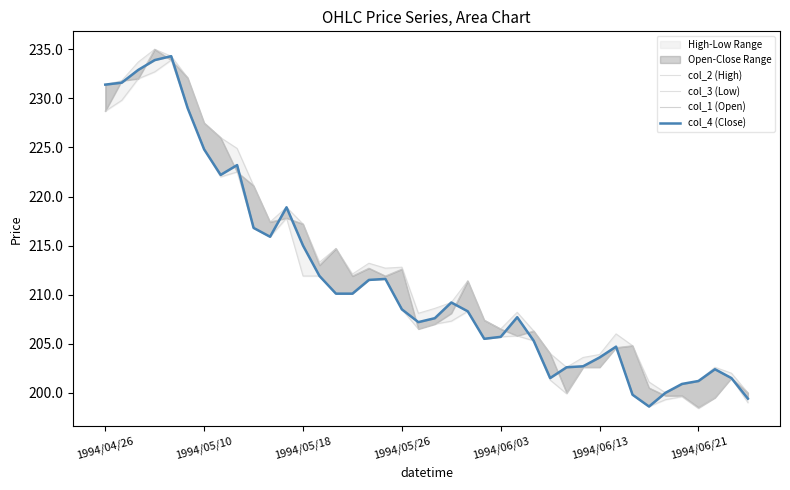

How many categories are shown in the chart?

40